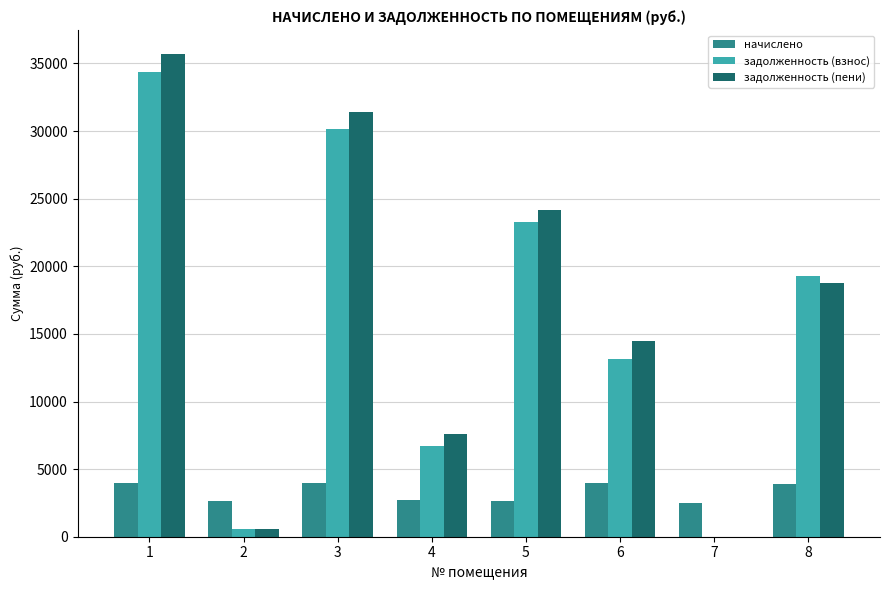

Is it true that задолженность (взнос) equals 19316.9 at 8?

True